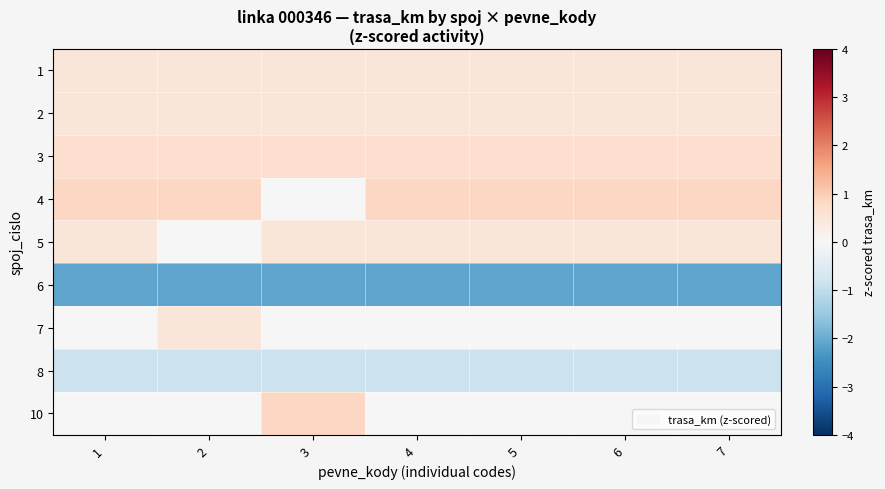

List the series in order of their peak value, highest first.

4, 10, 3, 2, 5, 7, 1, 8, 6